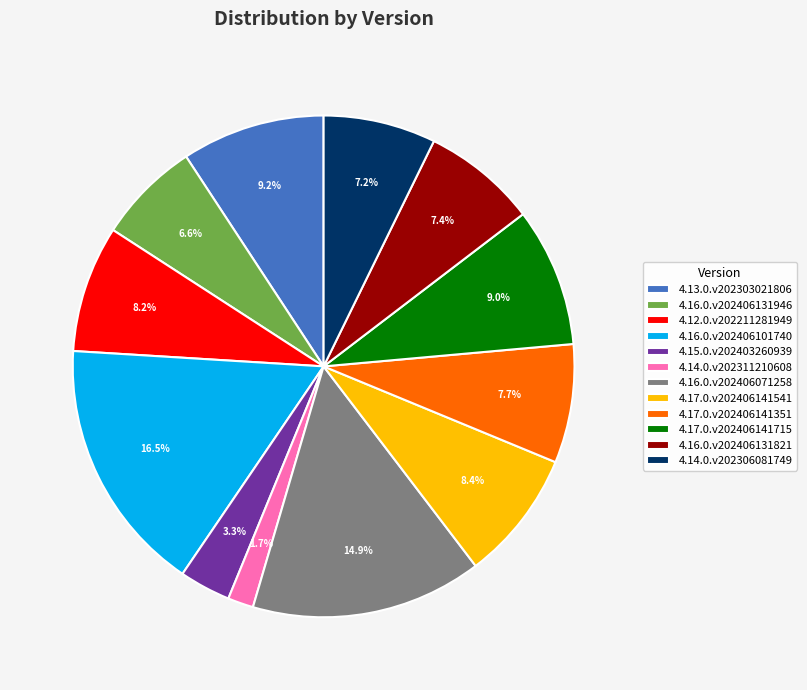

What percentage is the 4.13.0.v202303021806 slice, to the nearest percent?

9%